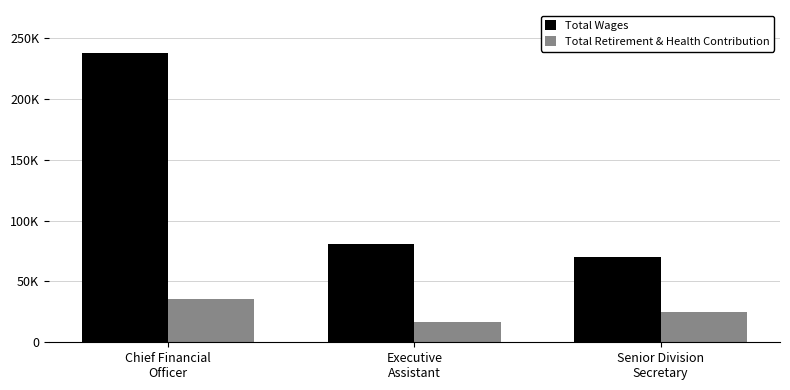

Is the value of Total Wages at Chief Financial
Officer greater than the value of Total Retirement & Health Contribution at Executive
Assistant?

Yes